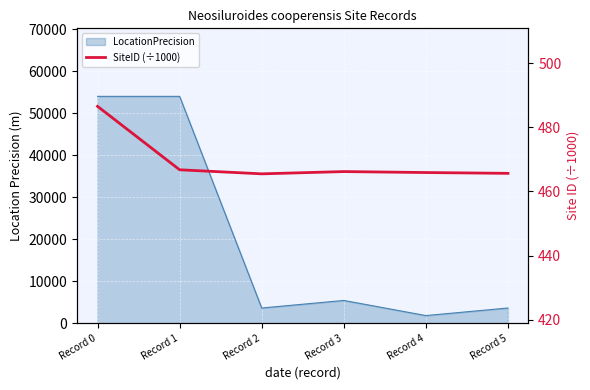

True or false: the data has more than 1 interior local peaks.

False